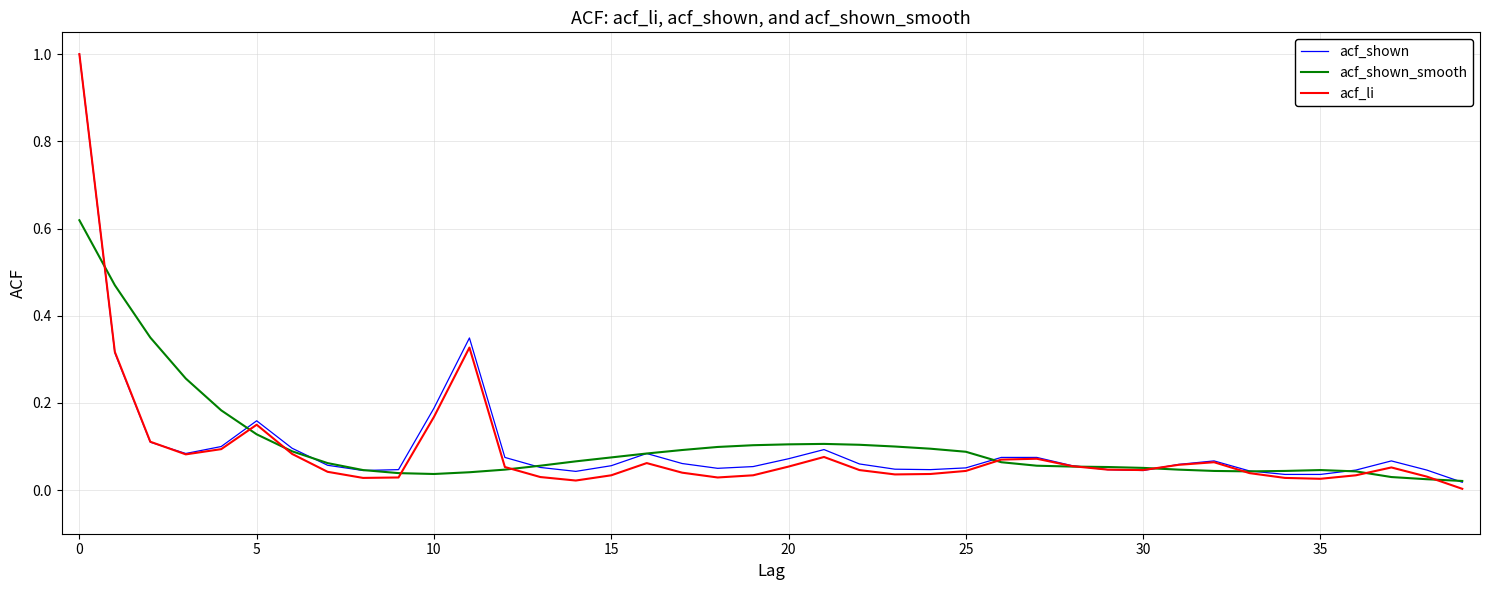

What is the maximum value shown in the chart?

1.0